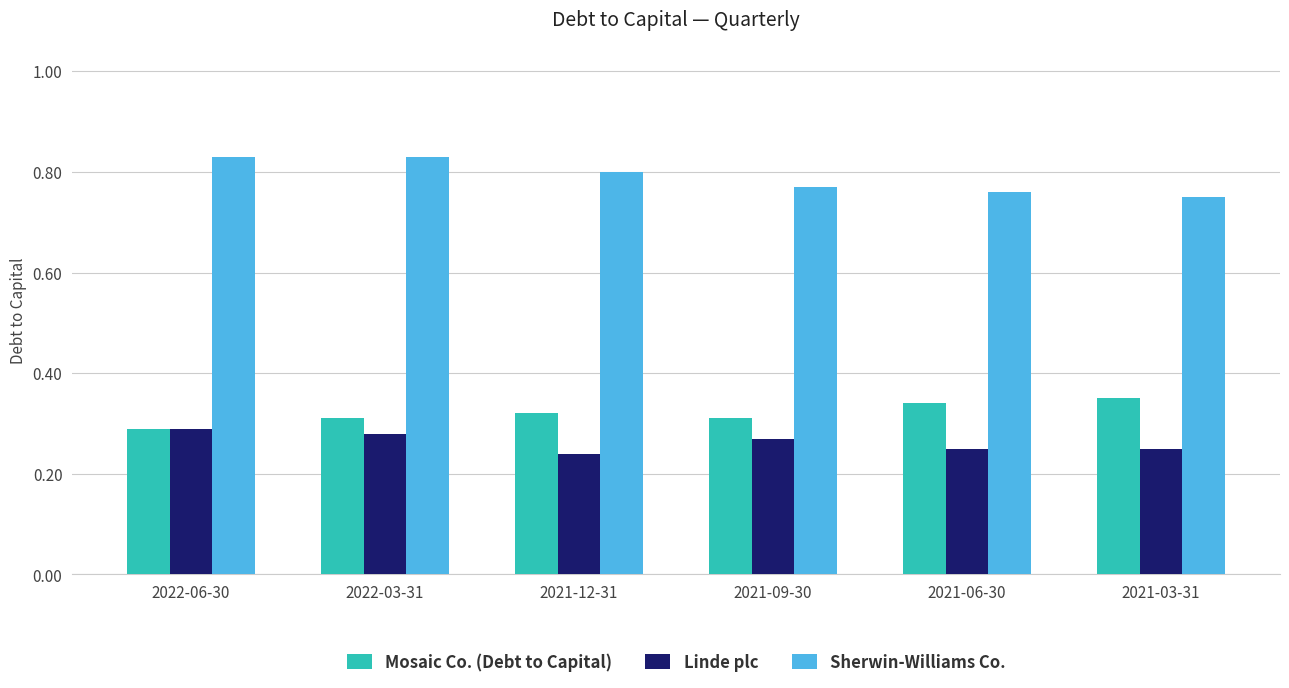

What are all the series names shown in the legend?

Mosaic Co. (Debt to Capital), Linde plc, Sherwin-Williams Co.